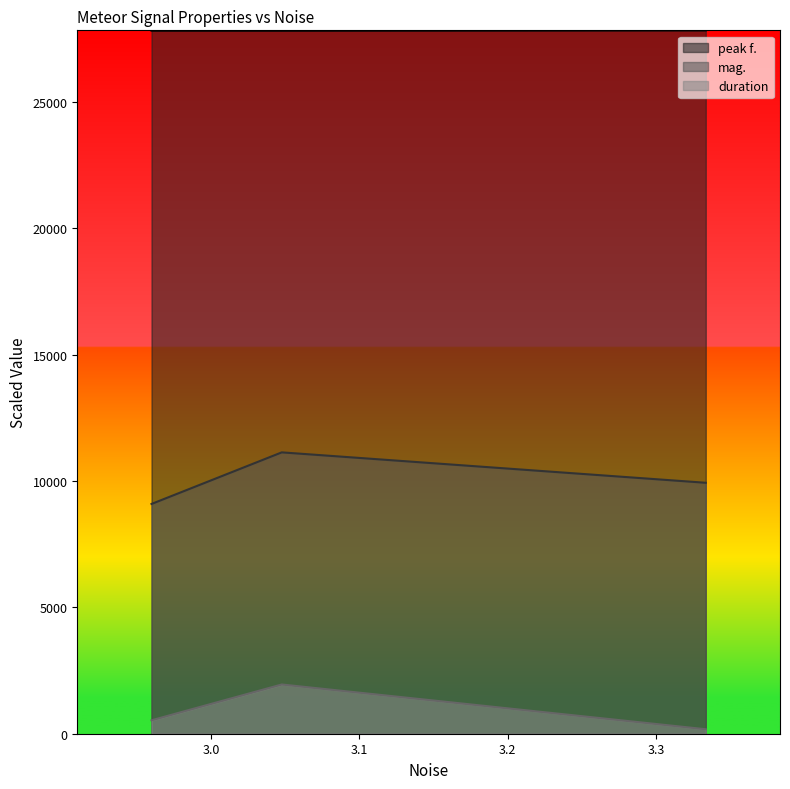

Which has a higher value, 3.04777 or 3.33339?

3.33339